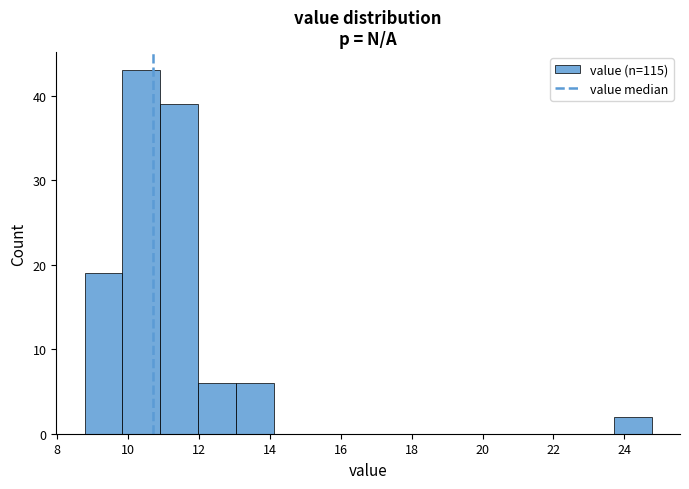

Reading left to right, list every bar in this chart as the range it spans on the x-axis followed by its height. Neither the bar edges nor the heights are printed on the chart, so give them approximately, as read against the axes.

8.8 to 9.8: 19
9.8 to 11.0: 43
11.0 to 12.0: 39
12.0 to 13.0: 6
13.0 to 14.2: 6
14.2 to 15.2: 0
15.2 to 16.2: 0
16.2 to 17.4: 0
17.4 to 18.4: 0
18.4 to 19.4: 0
19.4 to 20.6: 0
20.6 to 21.6: 0
21.6 to 22.6: 0
22.6 to 23.8: 0
23.8 to 24.8: 2